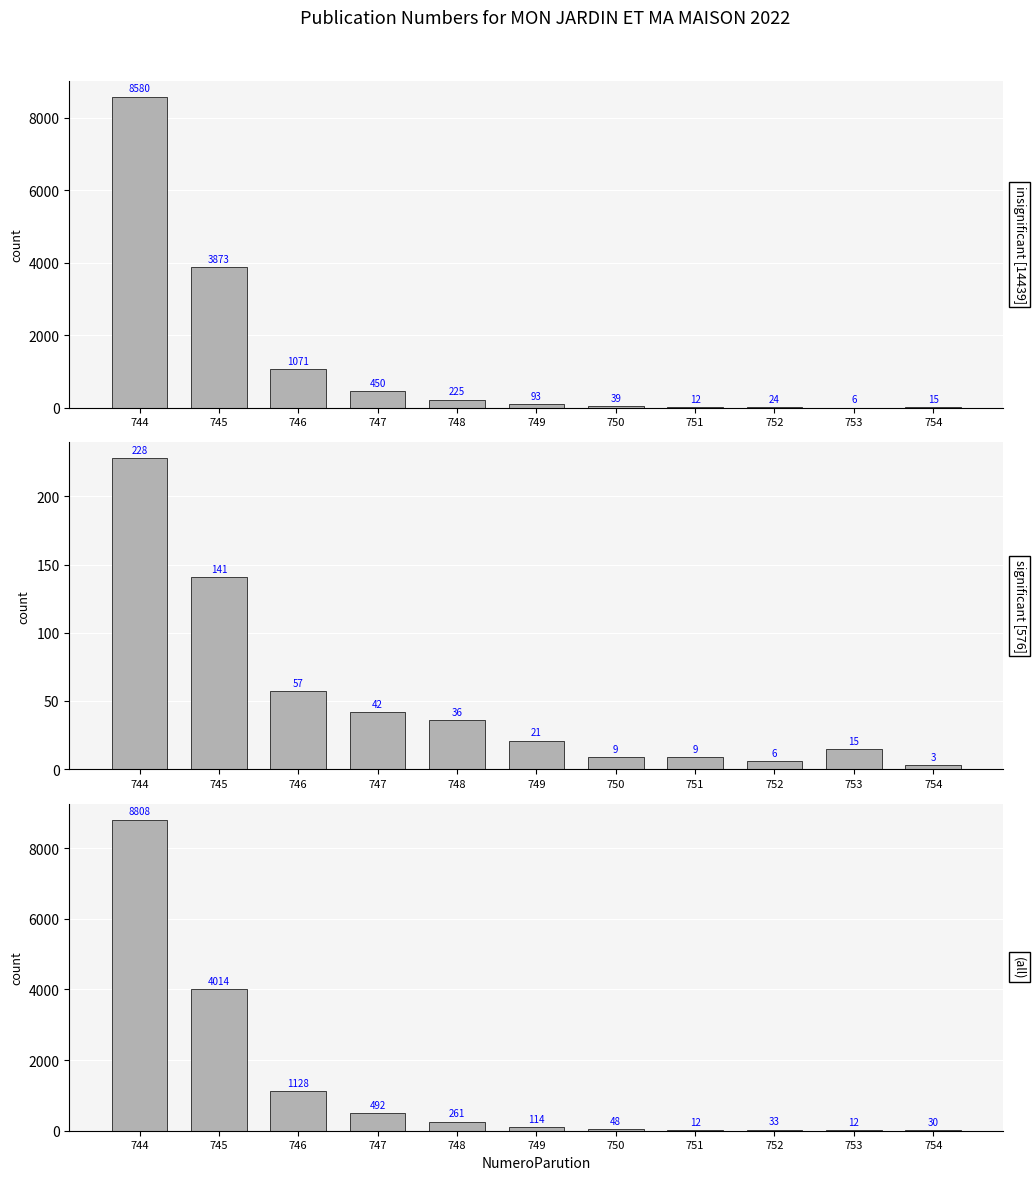

What is the total value across all series at 750?

96